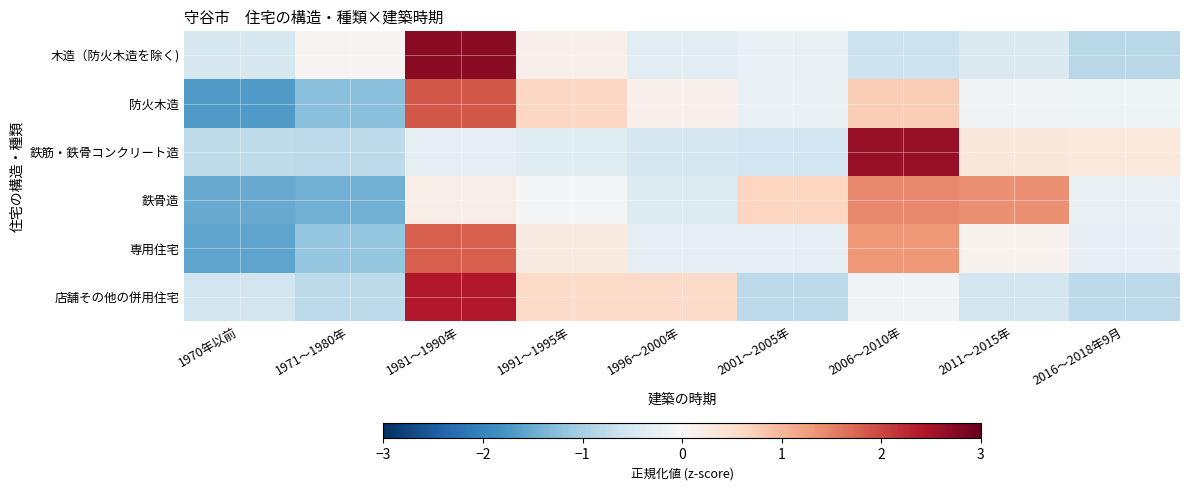

At how many categories does at least one series exceed 2?

2